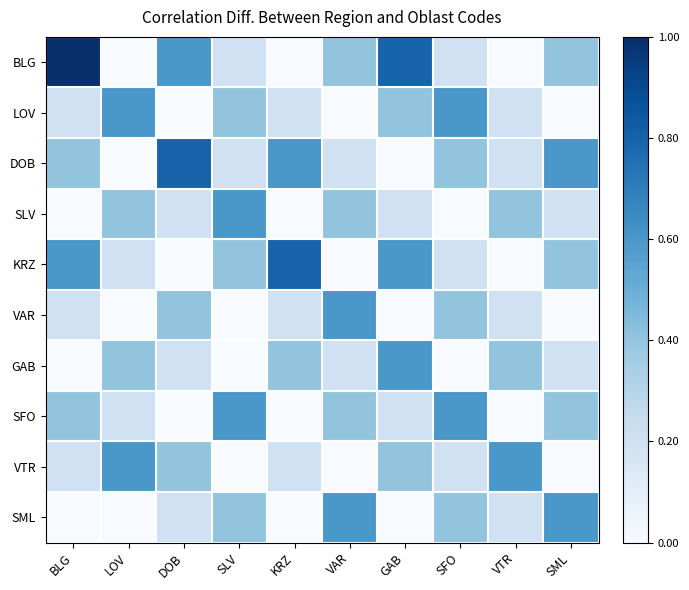

Which series has the widest spread of values?

BLG